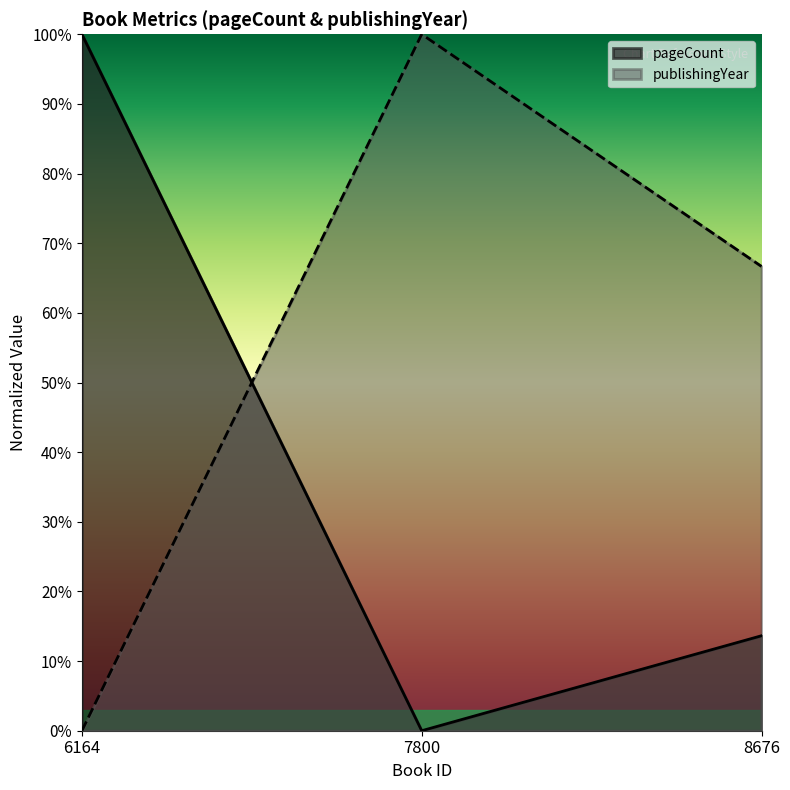

Is it true that publishingYear equals 37.9 at 8676?

False